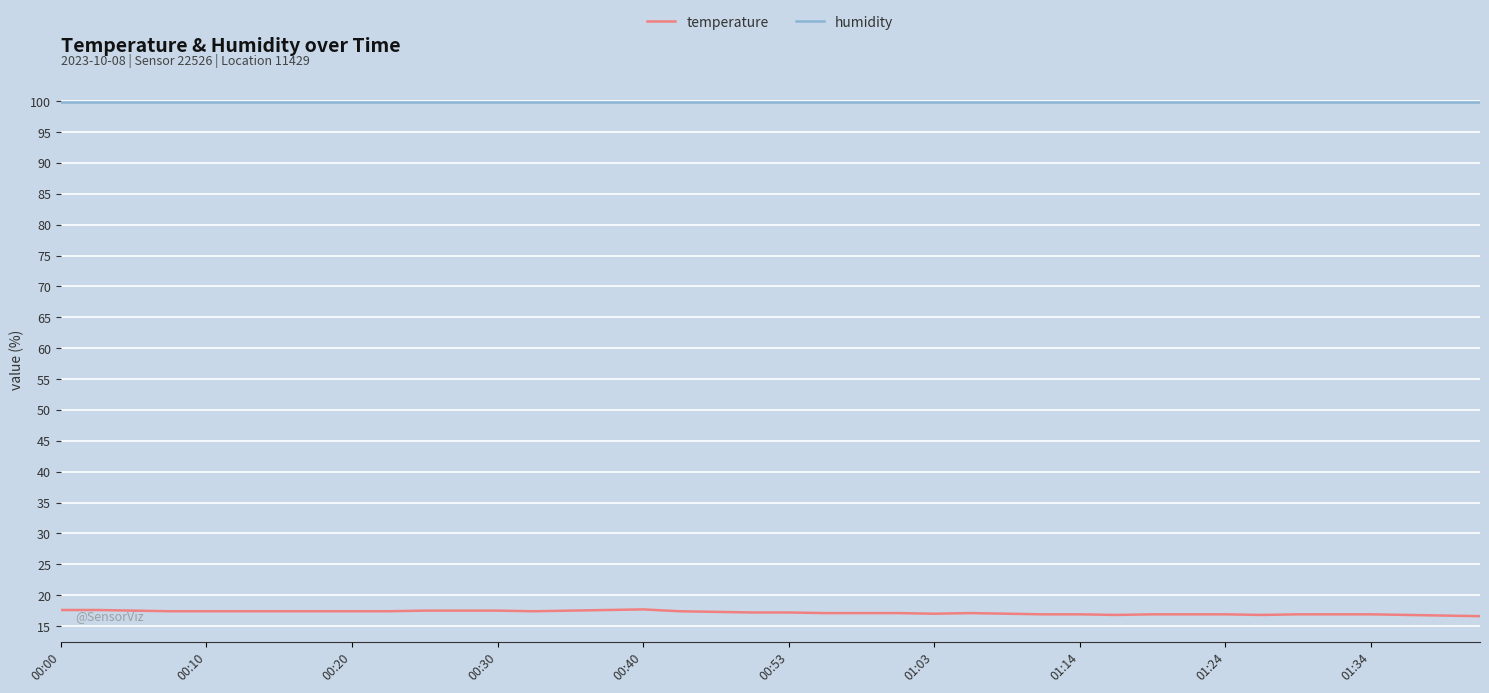

Which series has the largest range (max minus min)?

temperature